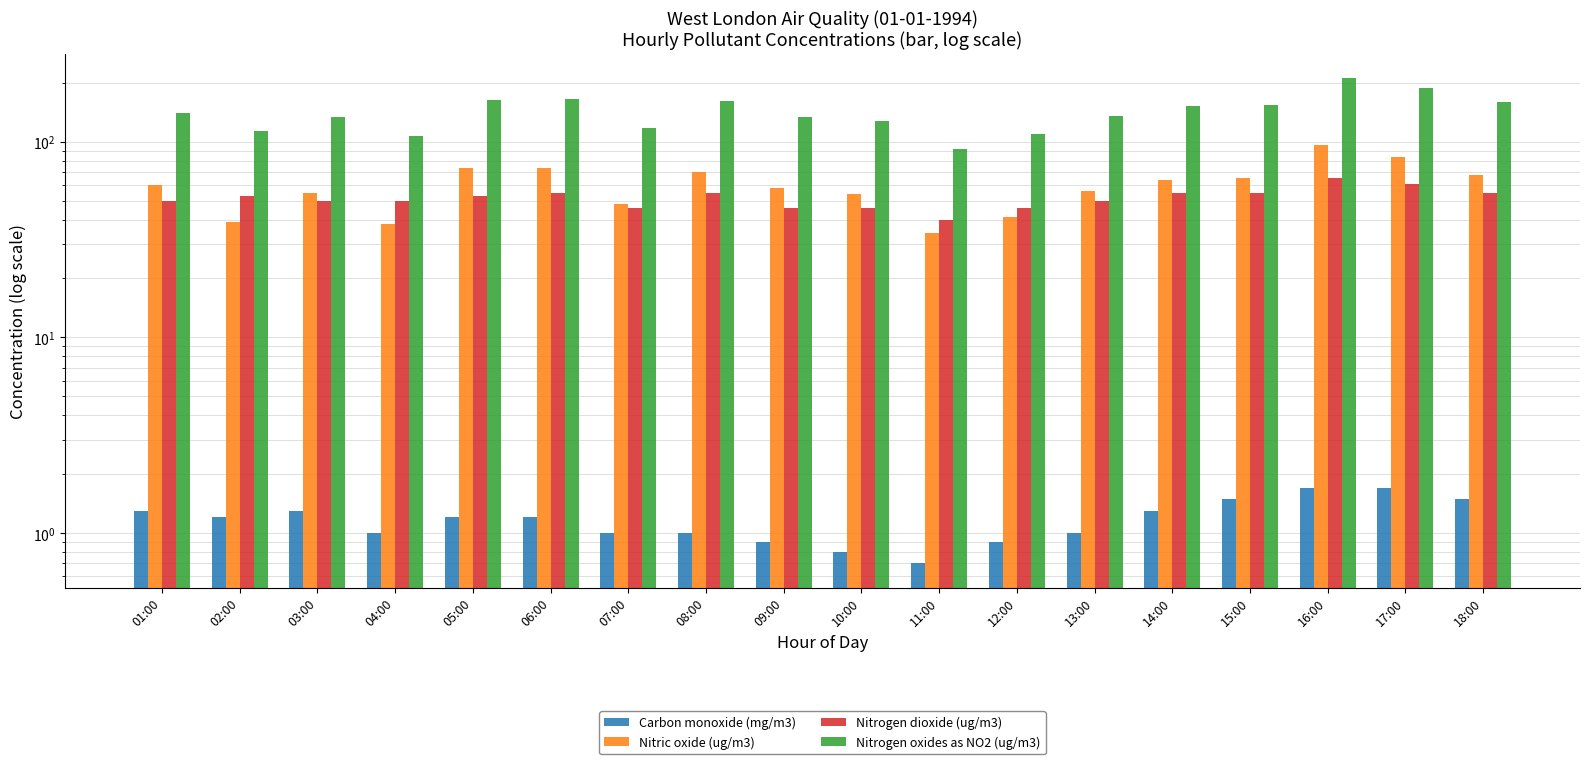

How many data points in Nitric oxide (ug/m3) are above 60?

8